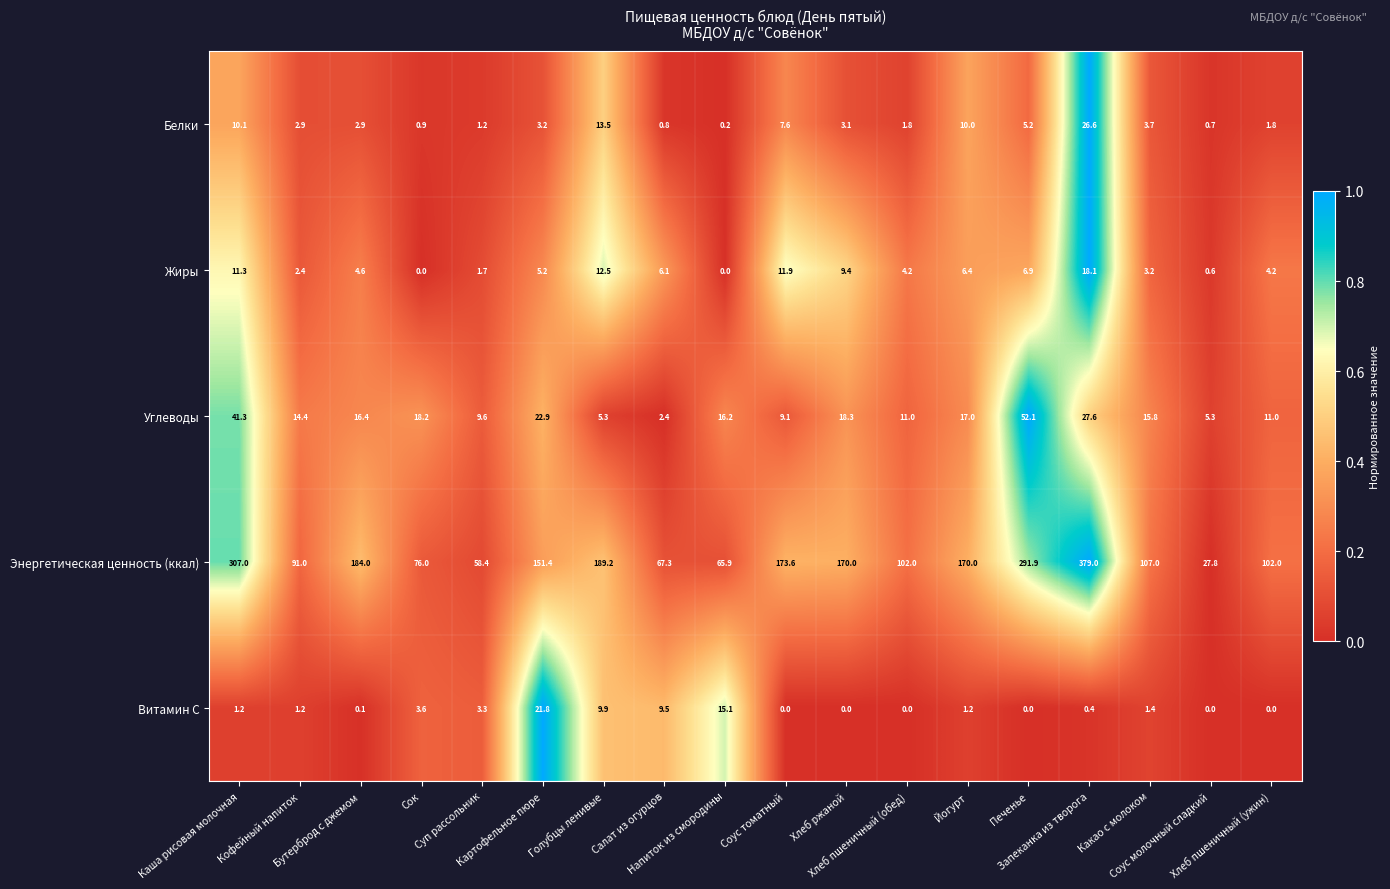

What is the spread (max minus min) of values at Кофейный напиток?

89.8